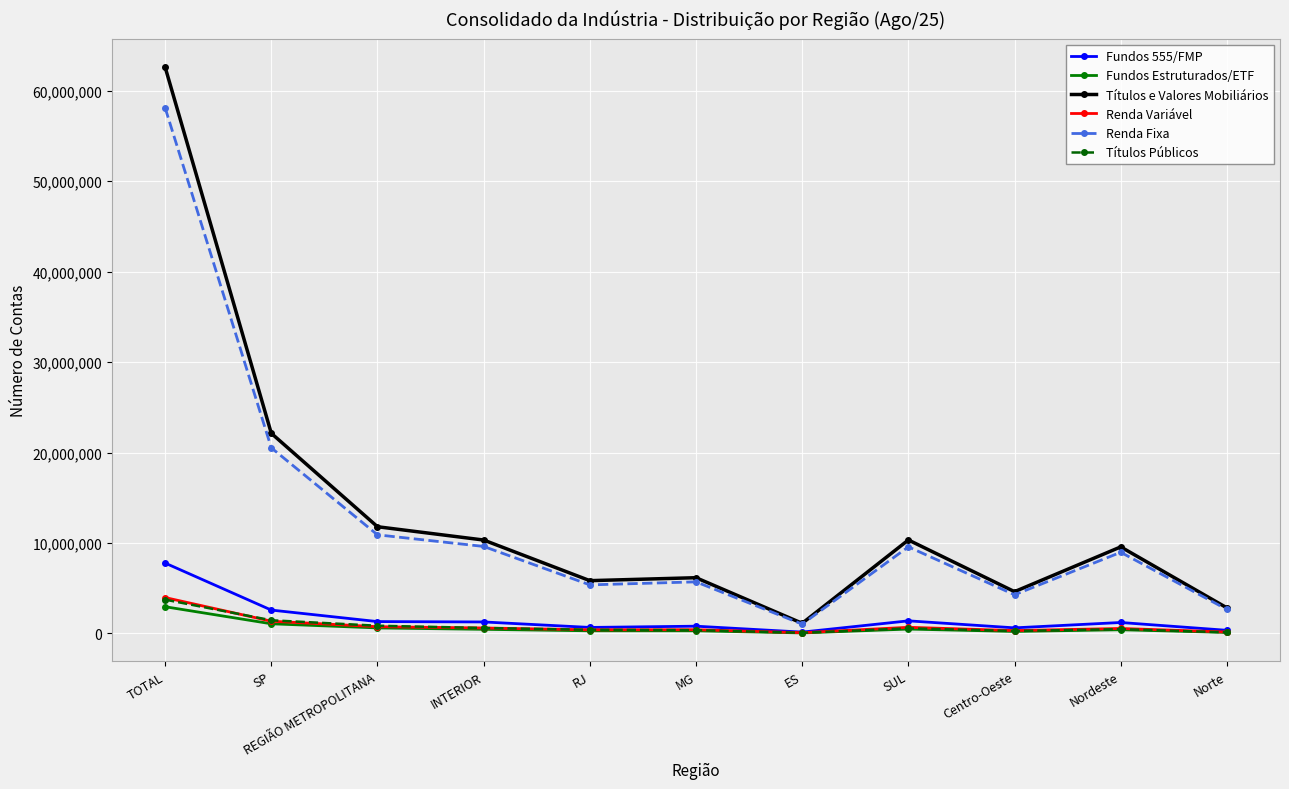

What is the spread (max minus min) of values at SP?

21056584